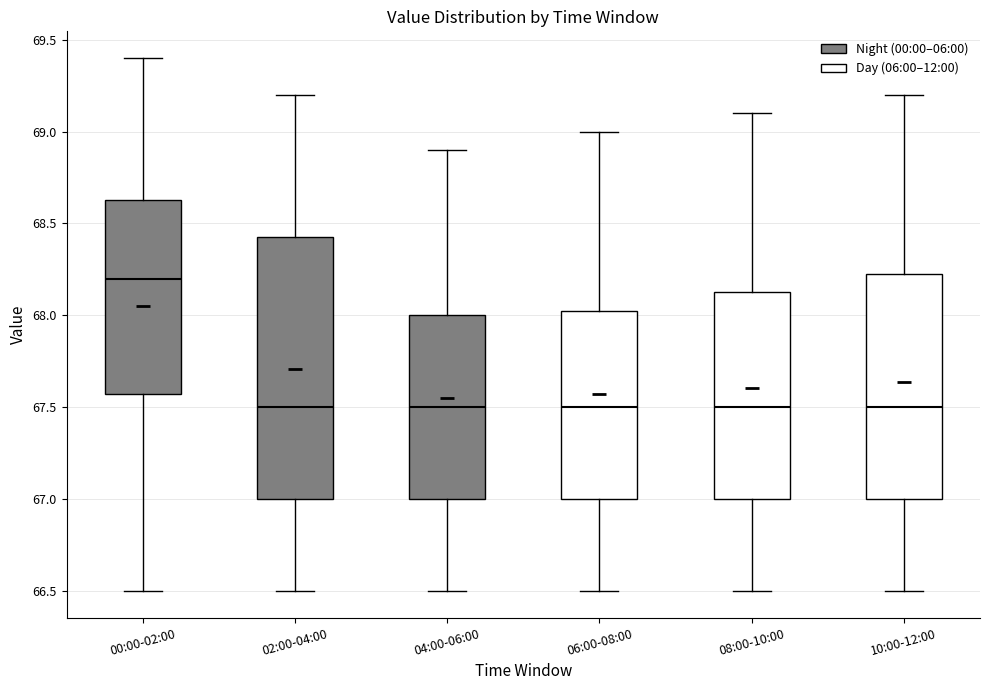

Reading left to right, read every box against the y-axis: the position of its median line, the range the box covers, and the ends of its whiskers. The values are not printed on the chart, so give them approximately, as read against the axis.

00:00-02:00: median 68.20, box 67.60 to 68.65, whiskers 66.50 to 69.40
02:00-04:00: median 67.50, box 67.00 to 68.45, whiskers 66.50 to 69.20
04:00-06:00: median 67.50, box 67.00 to 68.00, whiskers 66.50 to 68.90
06:00-08:00: median 67.50, box 67.00 to 68.05, whiskers 66.50 to 69.00
08:00-10:00: median 67.50, box 67.00 to 68.15, whiskers 66.50 to 69.10
10:00-12:00: median 67.50, box 67.00 to 68.25, whiskers 66.50 to 69.20